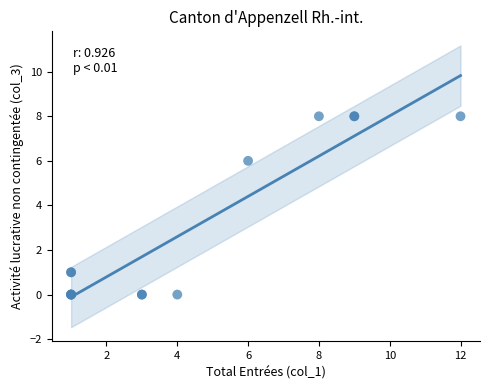

What Y value in the scatter plot is closest to 4?

6